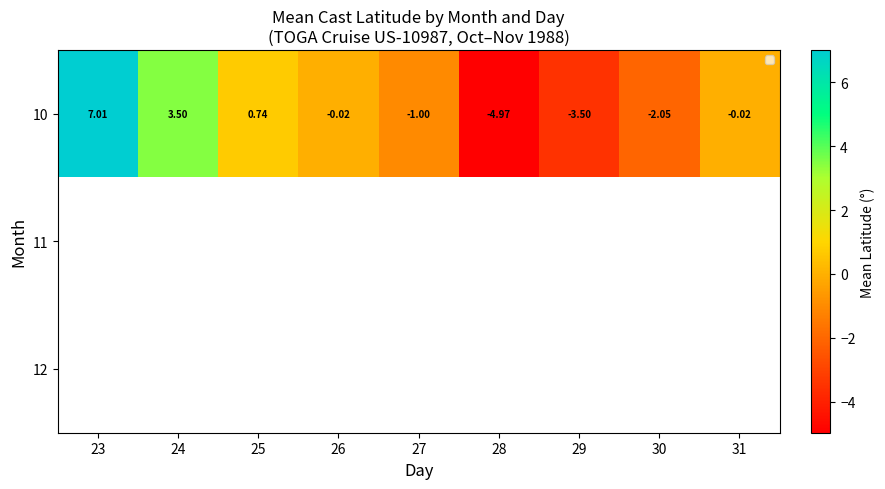

Is it true that 10 equals 3.5 at 23?

False